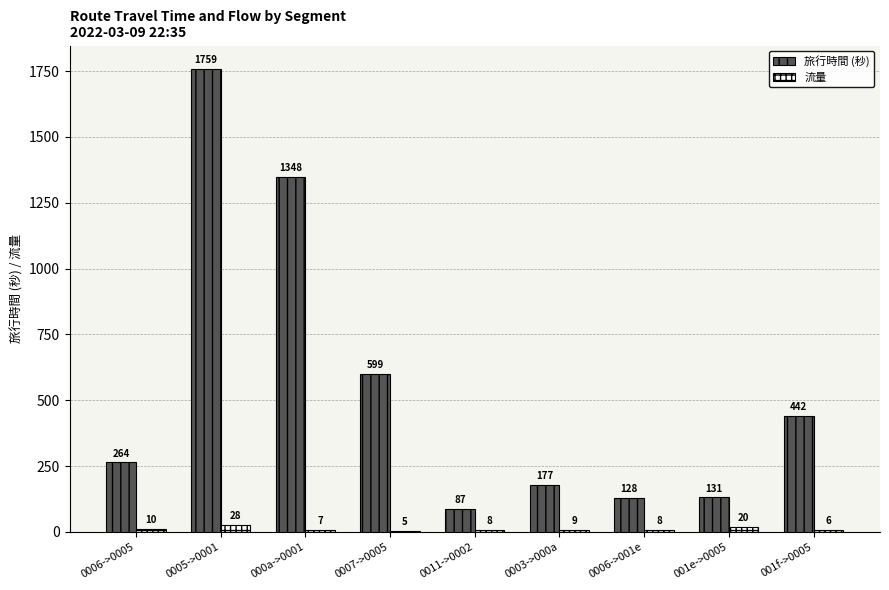

Which series changed the most between 0005->0001 and 0003->000a?

旅行時間 (秒)